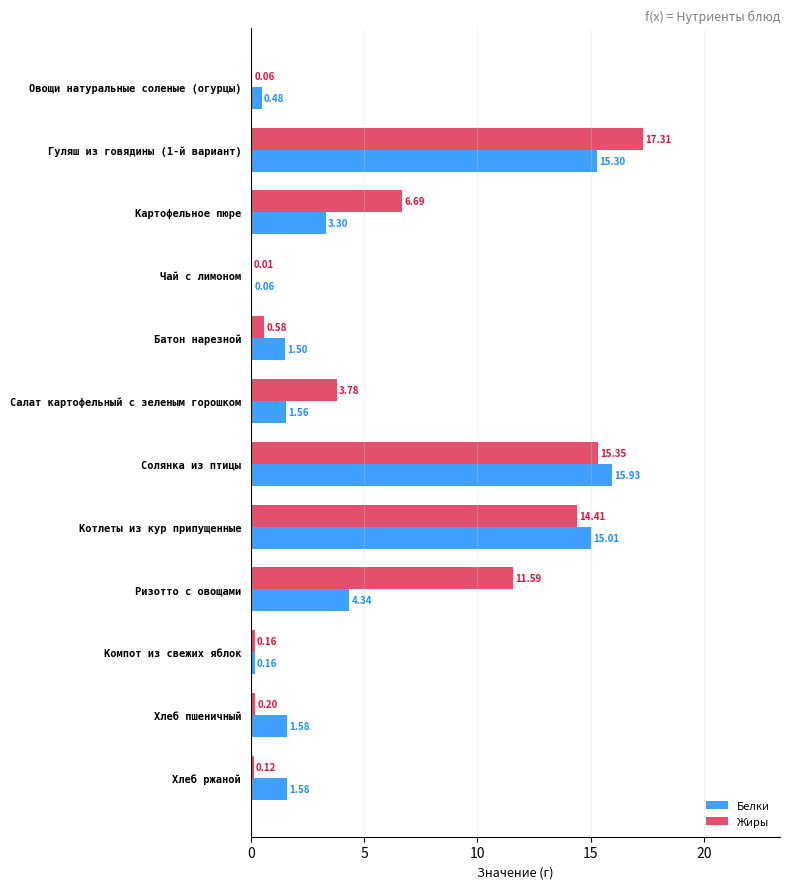

What are all the series names shown in the legend?

Белки, Жиры